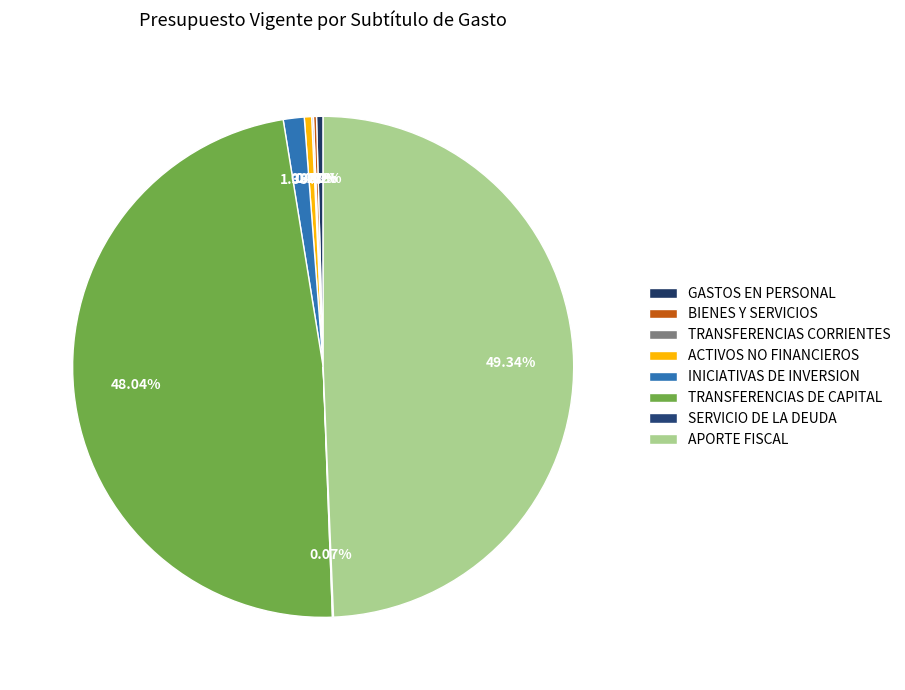

How many segments does this pie chart have?

8